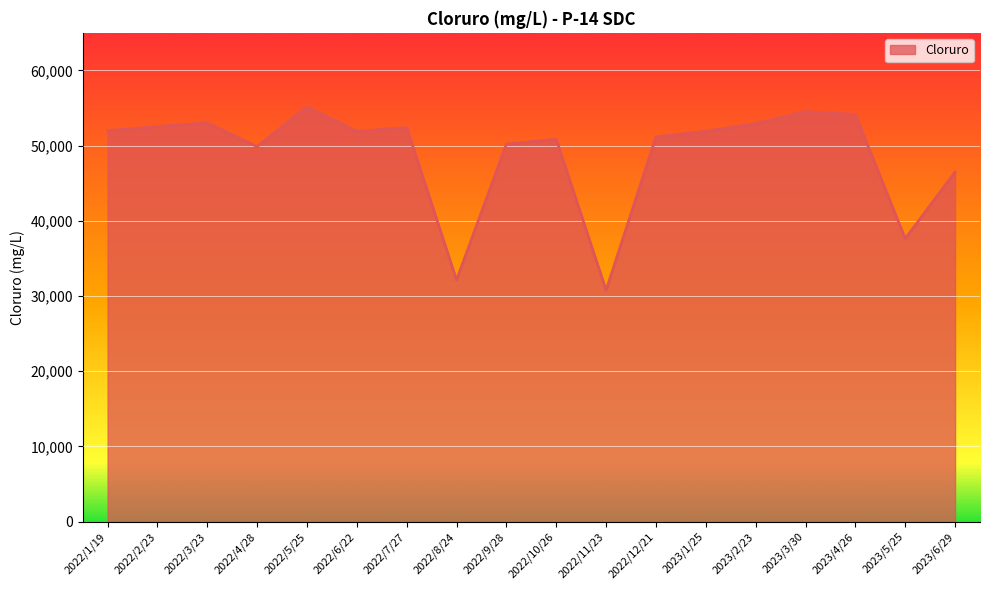

At which category does the chart reach its peak across all series?

2022/5/25